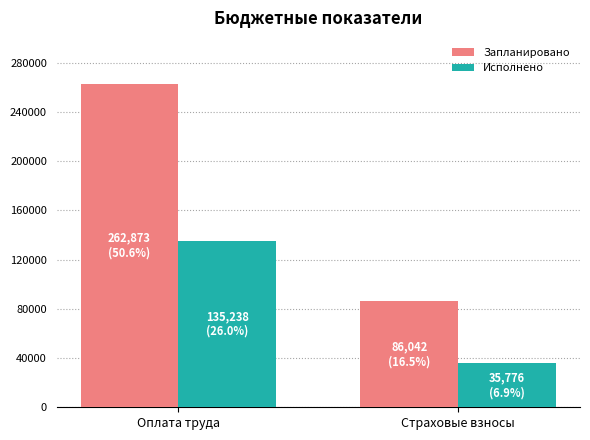

How many bars are there in total?

4